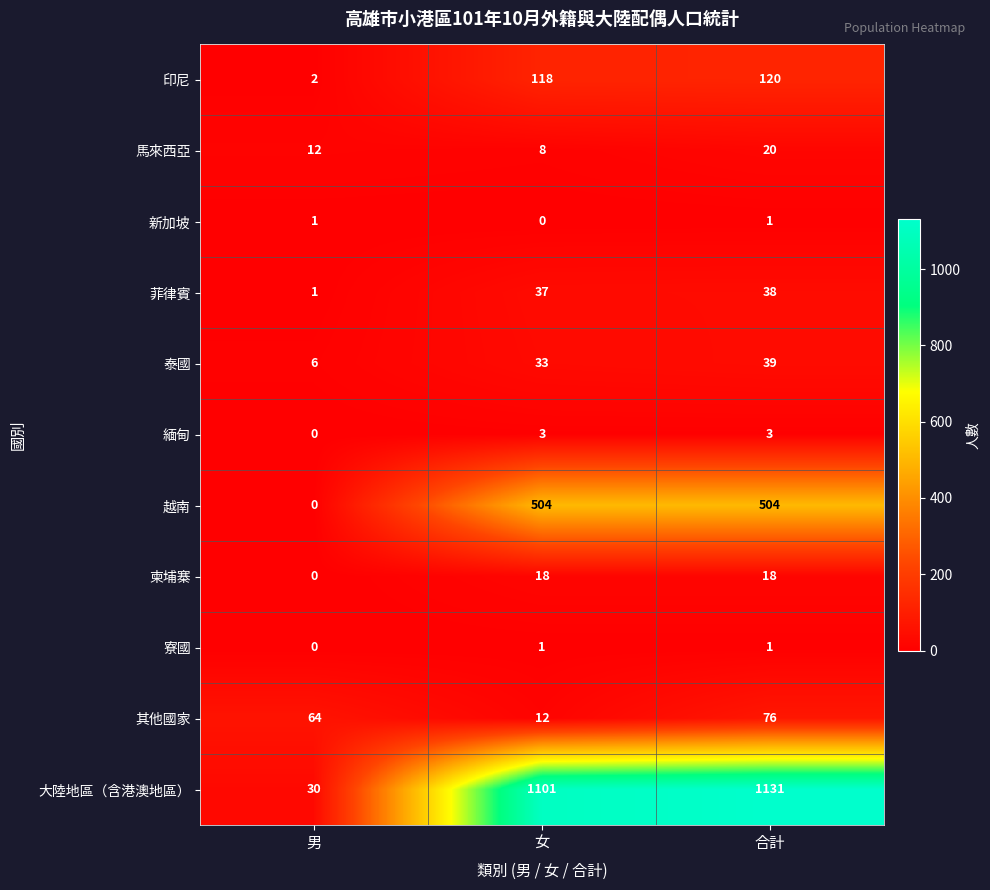

What is the maximum value for 柬埔寨?

18